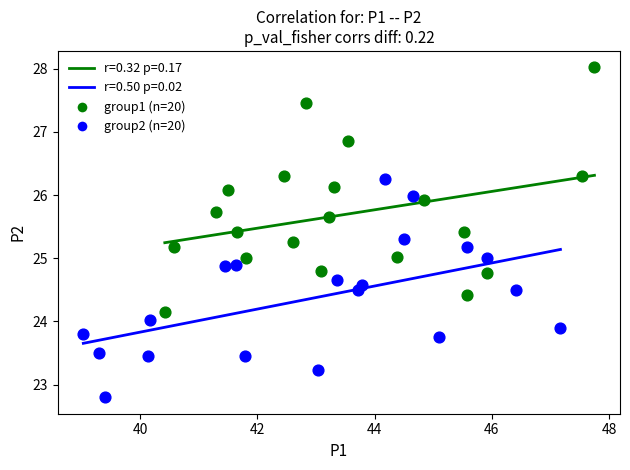

Which series contains the lowest Y value?

group2 (n=20)